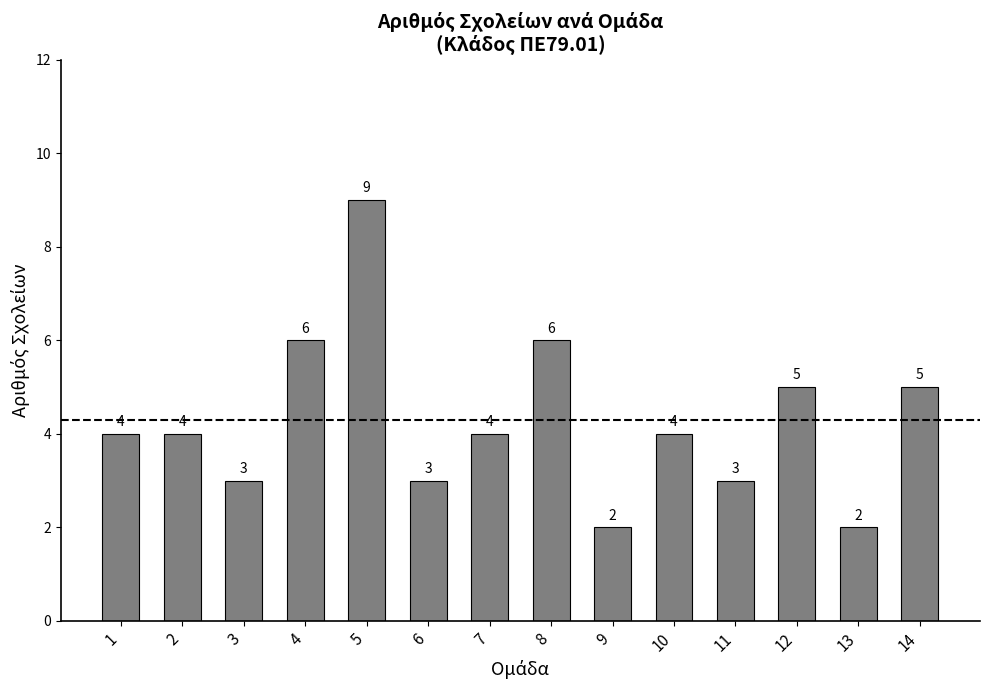

What is the value of the 6th bar from the left?

3